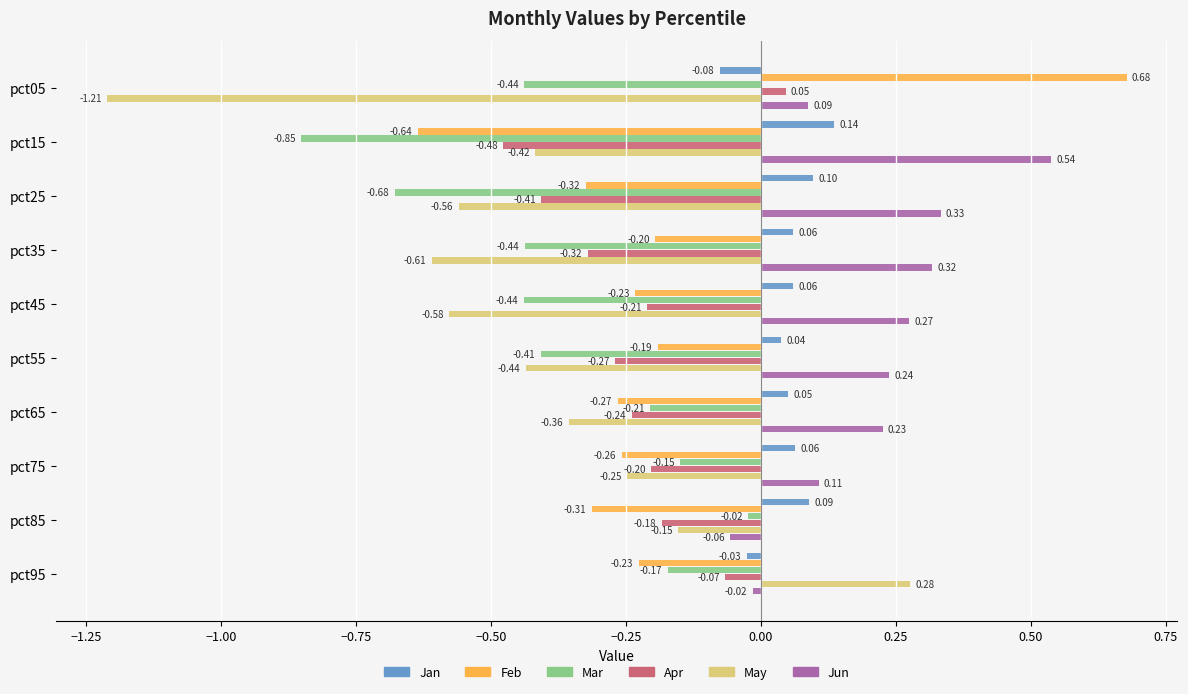

What is the sum of all May values?

-4.3